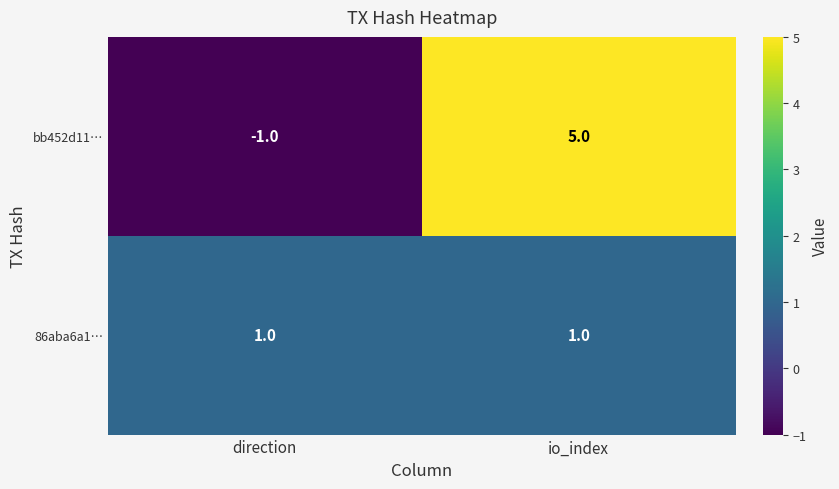

List the series in order of their peak value, lowest first.

86aba6a1…, bb452d11…